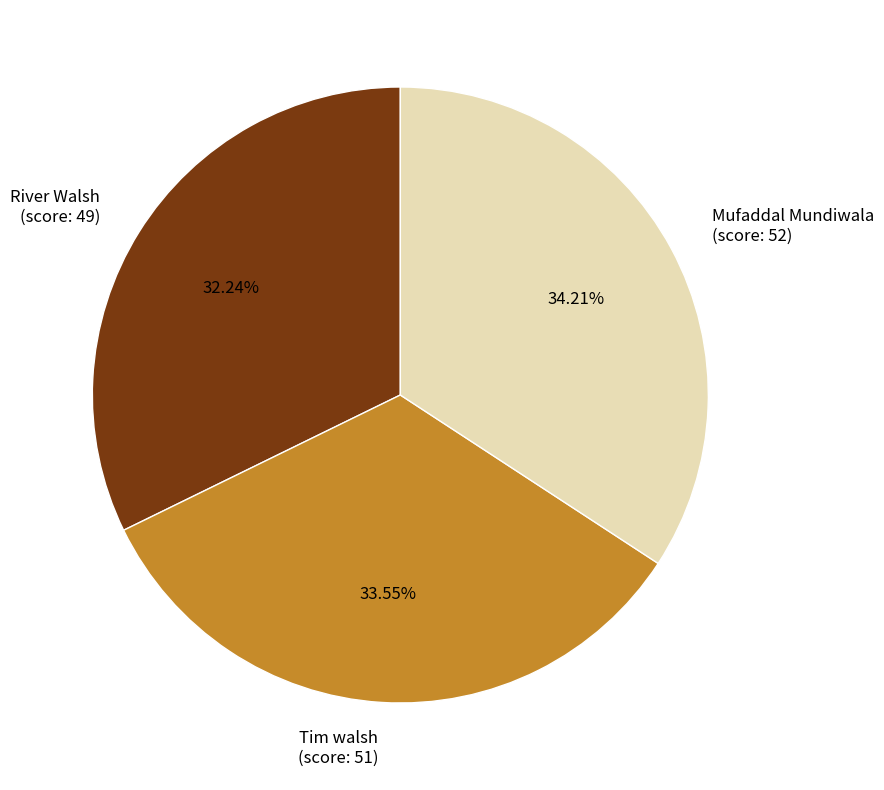

Which slice is the smallest?

River Walsh (score: 49)